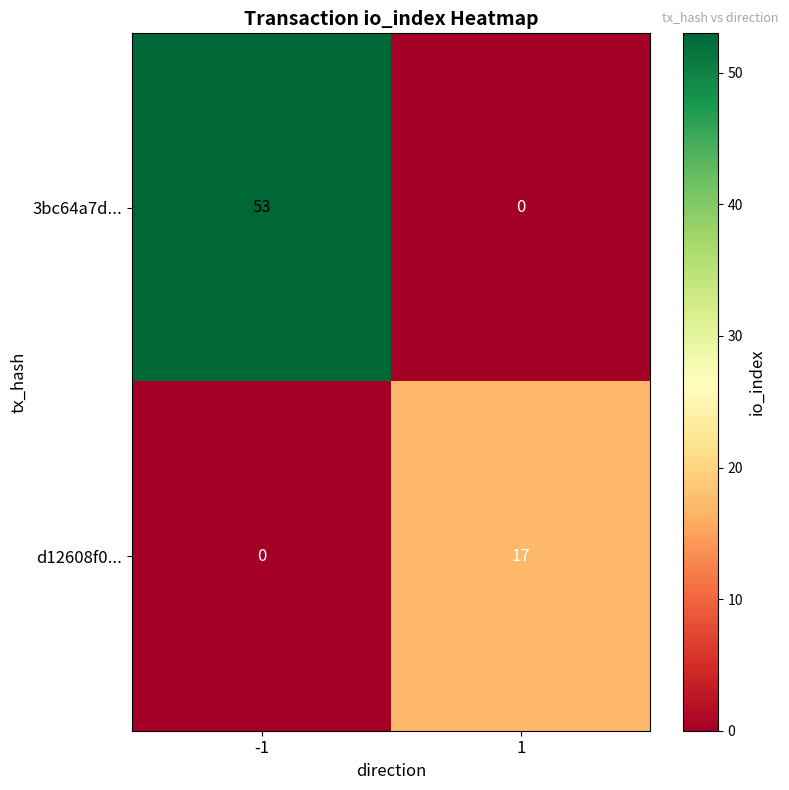

Is it true that d12608f0... equals 28 at 1?

False